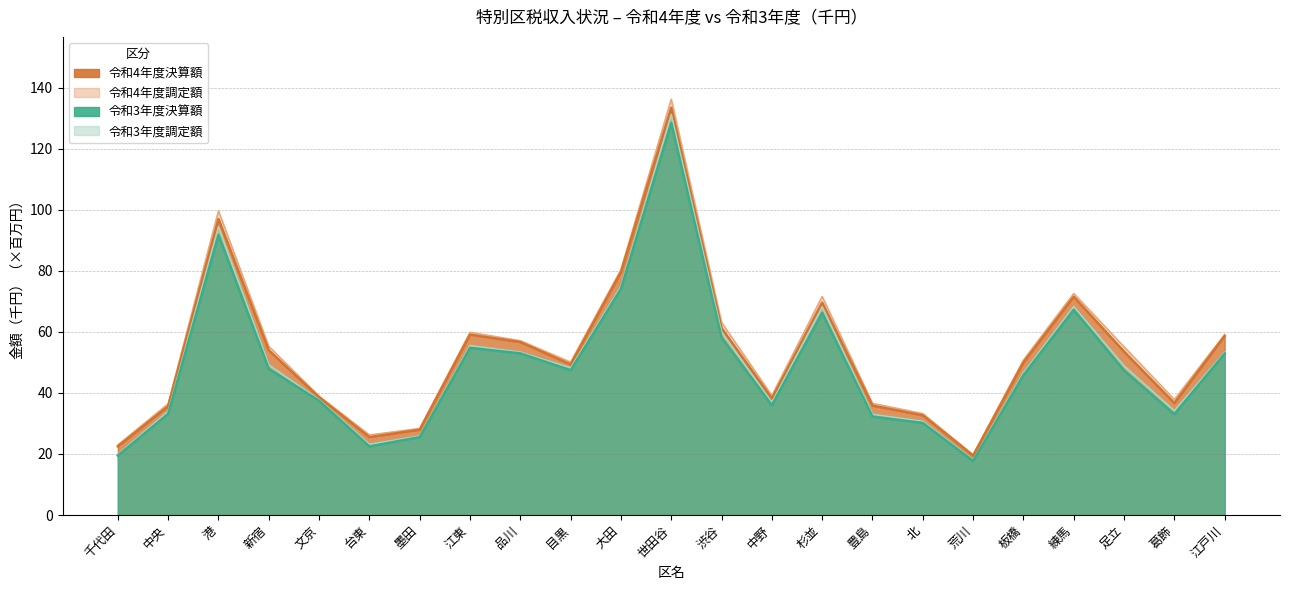

Where is the first local maximum for 令和3年度調定額?

港